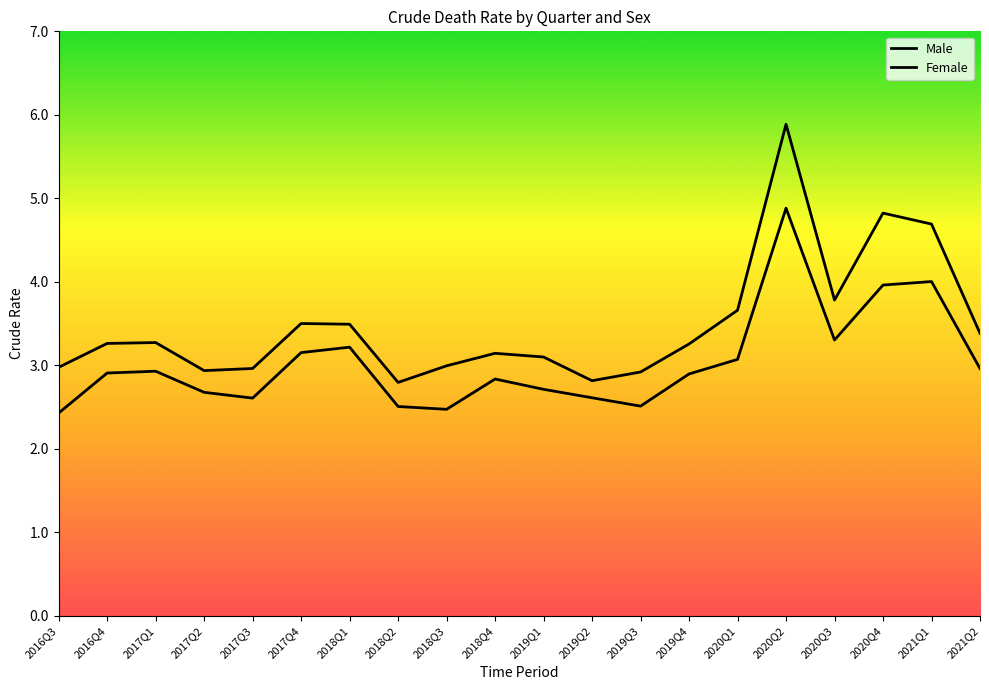

True or false: Male and Female cross at least once.

False